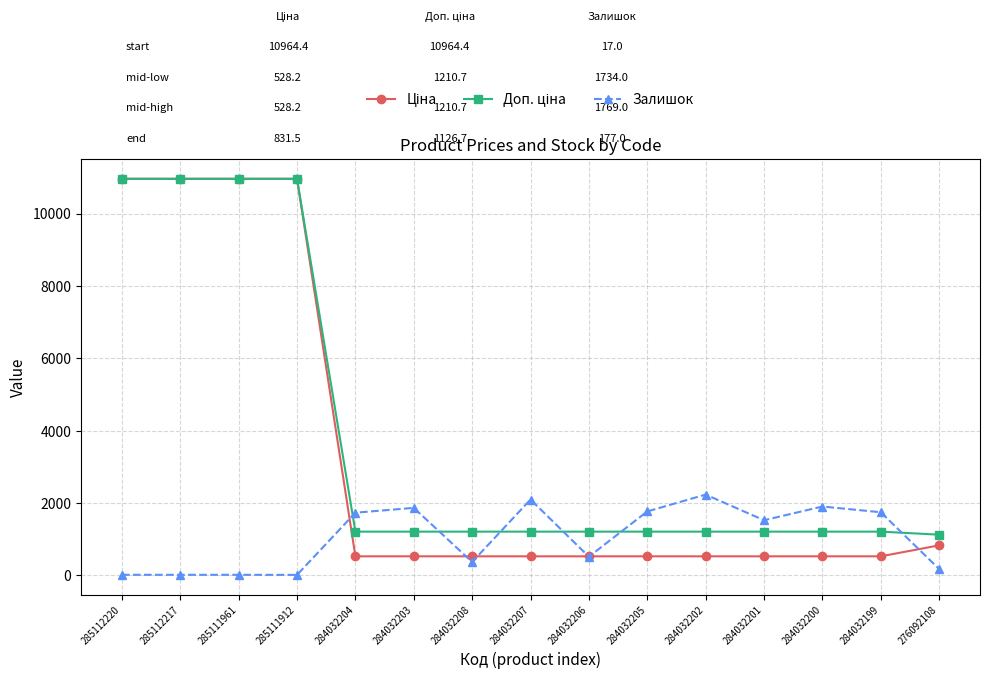

At how many categories does at least one series exceed 2428?

4